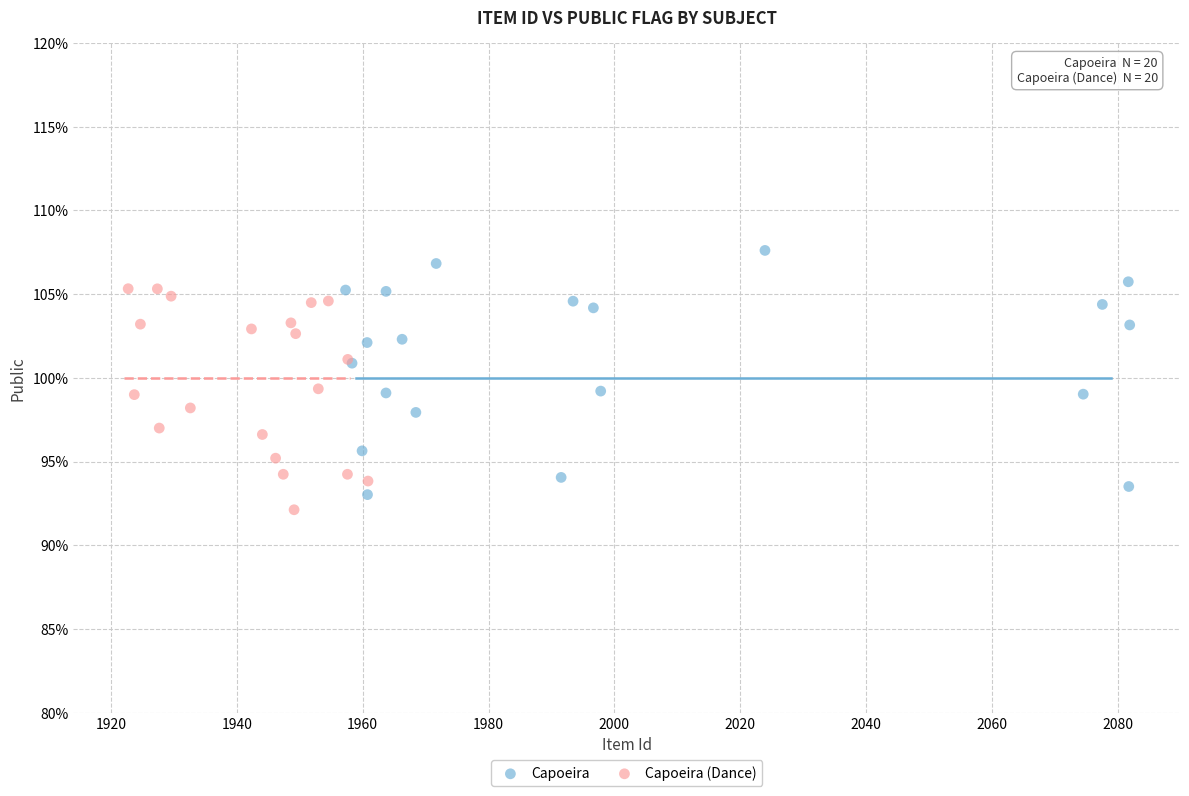

Which series has the widest spread of Y values?

Capoeira